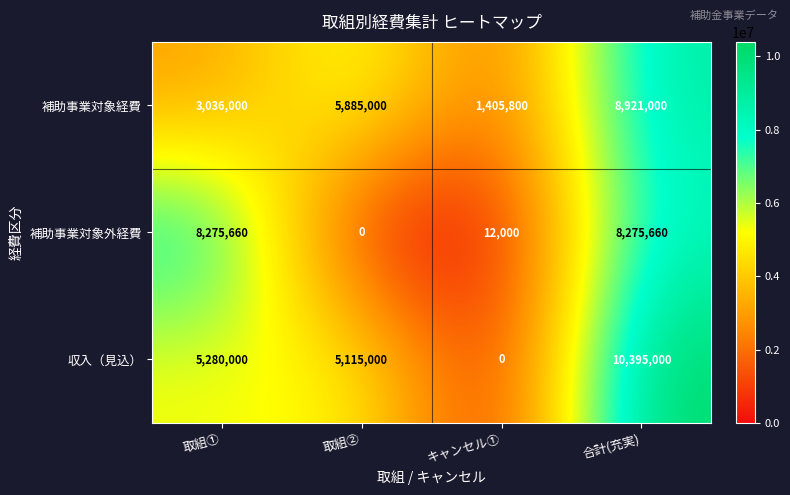

What is the greatest value displayed?

10395000